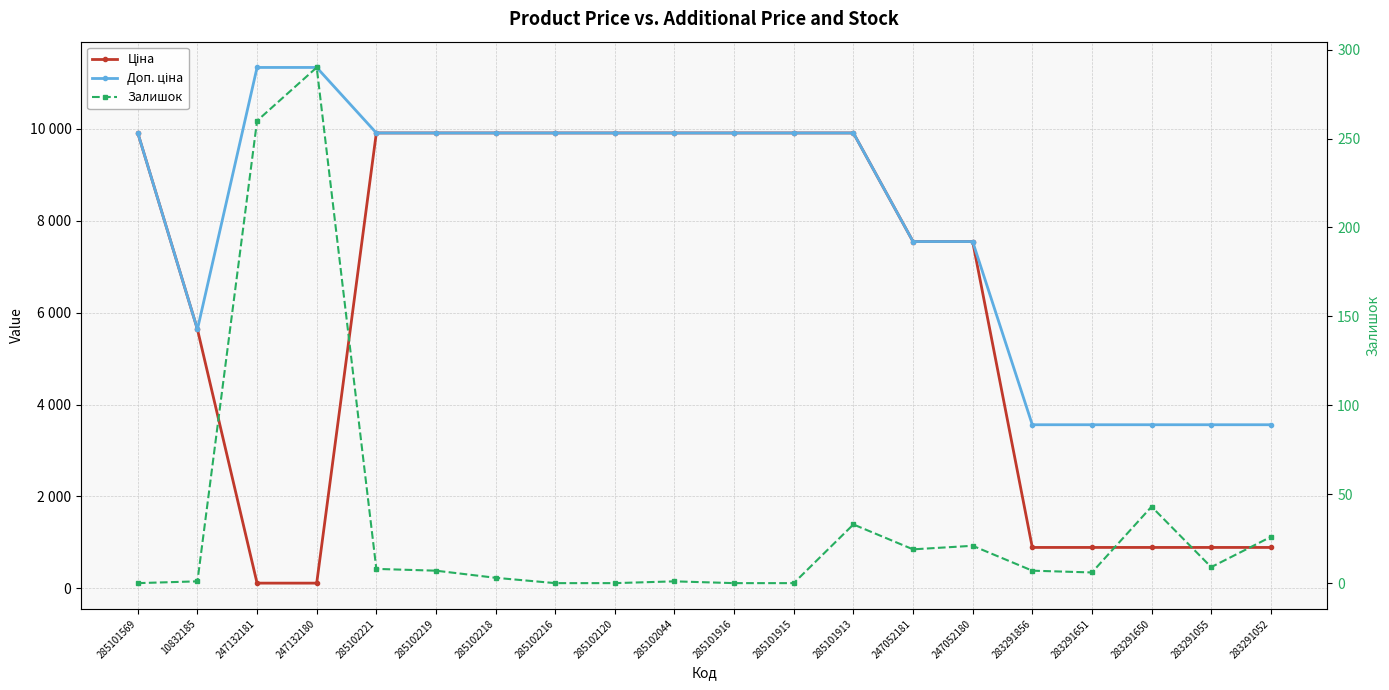

At which category is the sum across all series the highest?

285101913